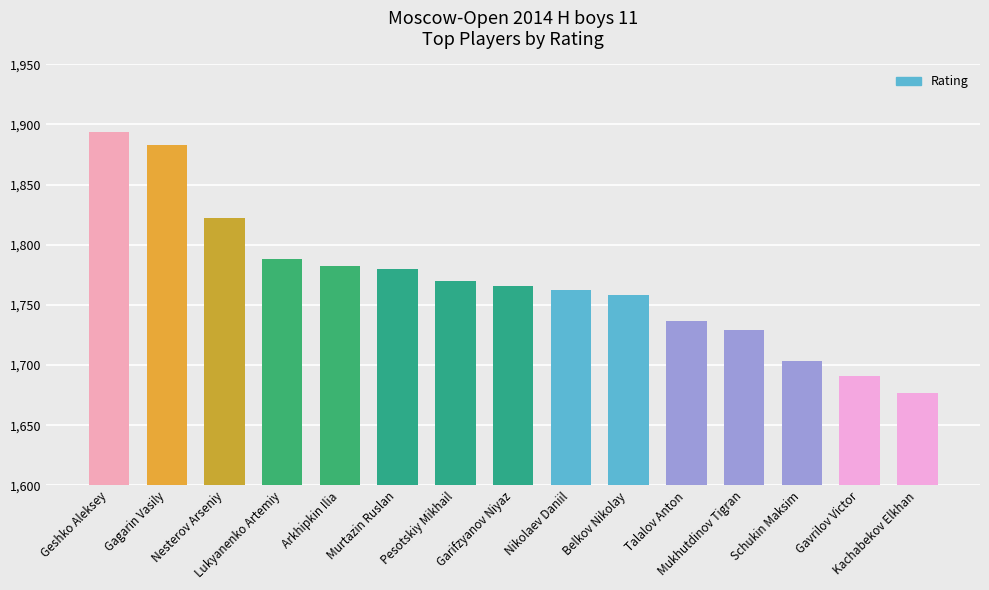

What is the smallest value displayed?

1677